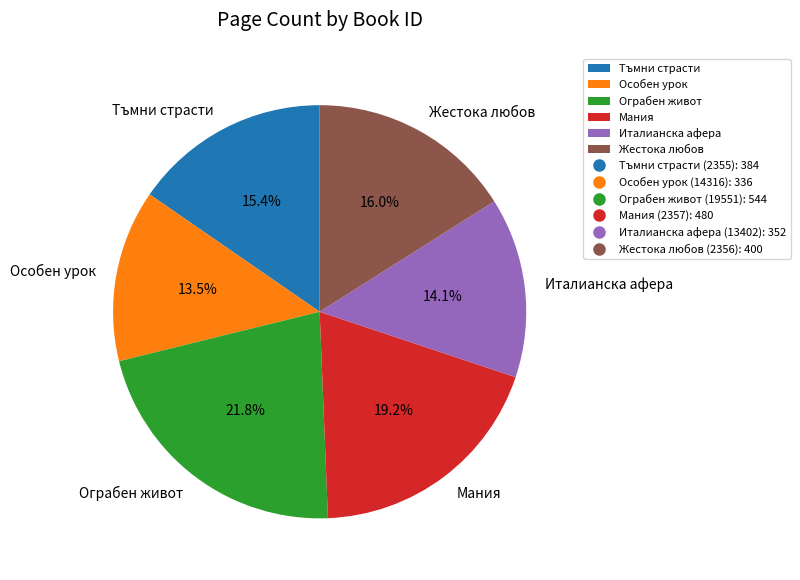

Is there a majority slice in this chart?

No